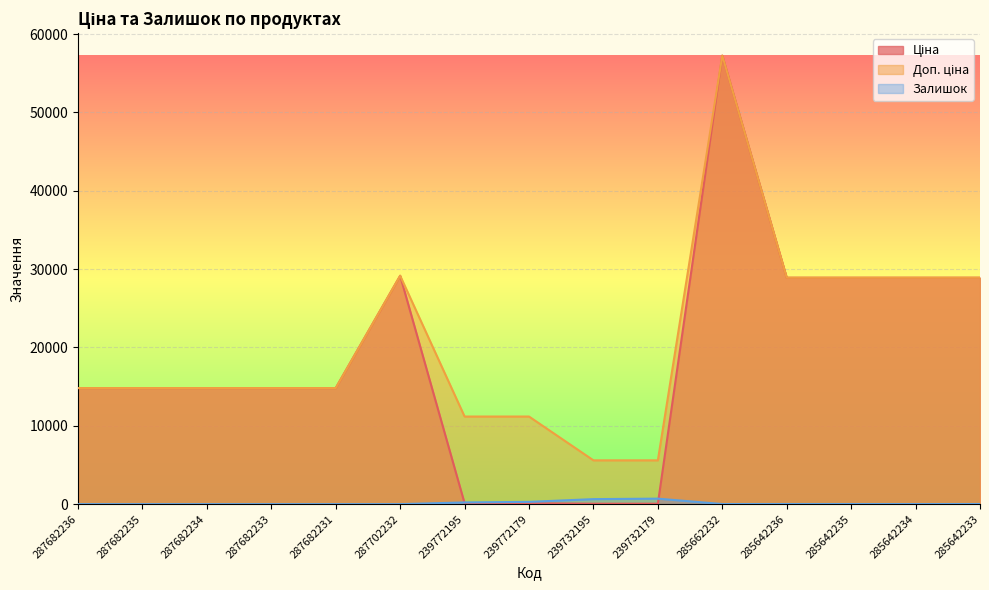

What is the difference between the second highest and minimum values in the Залишок series?

640.0